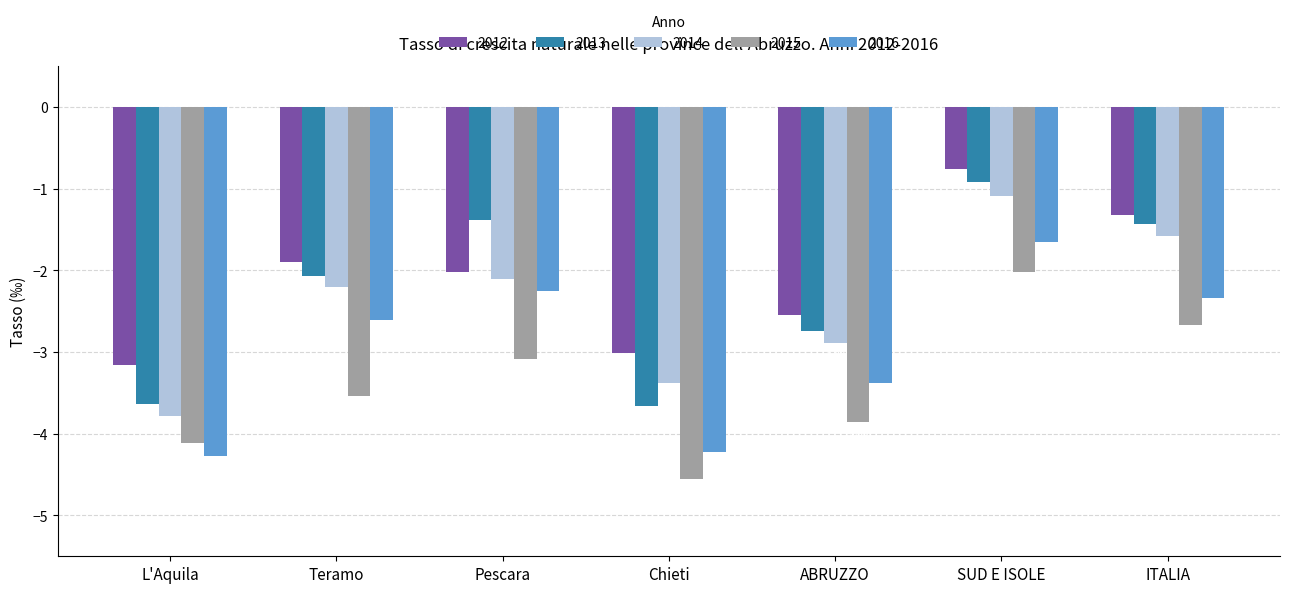

At which label does 2015 reach its minimum?

Chieti